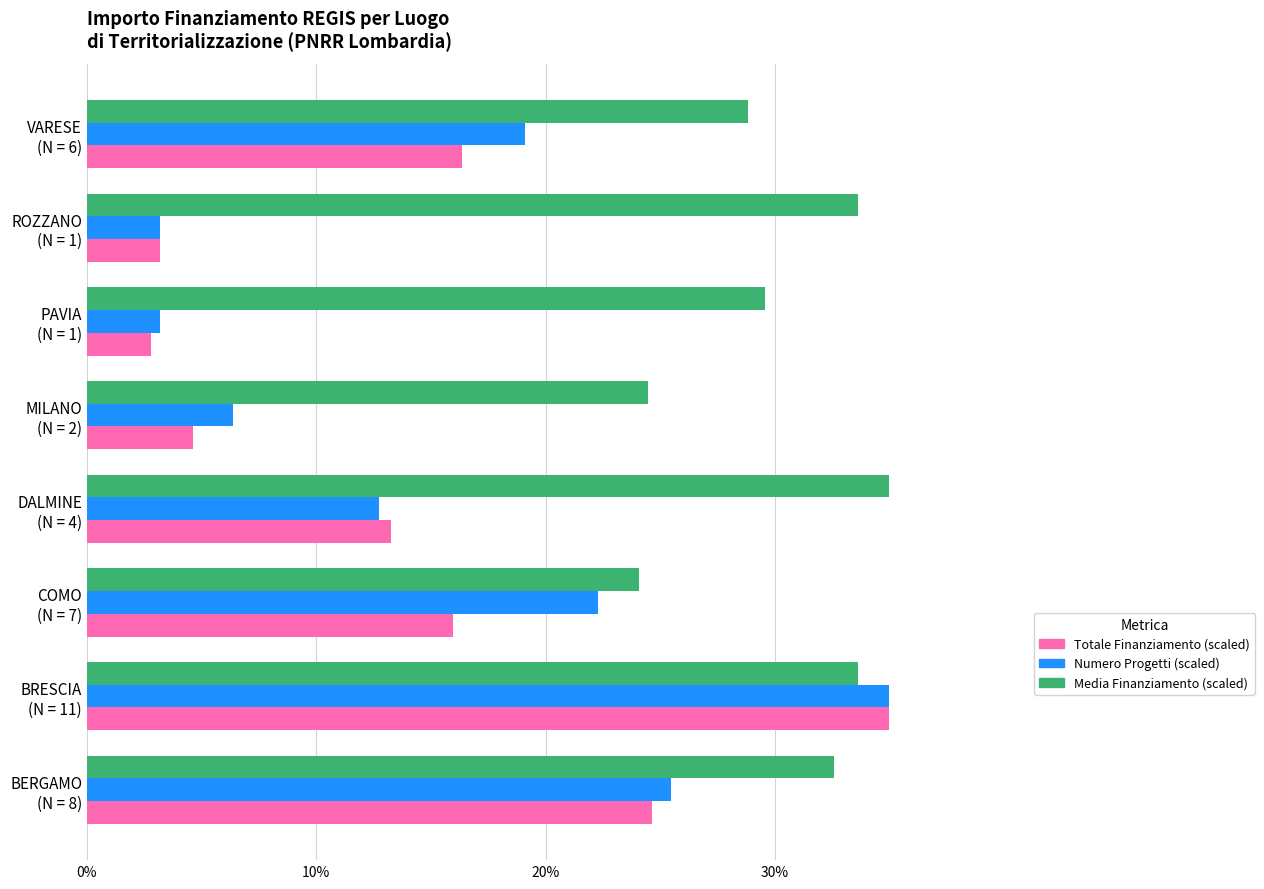

How many values in the Numero Progetti (scaled) series exceed 19?

4